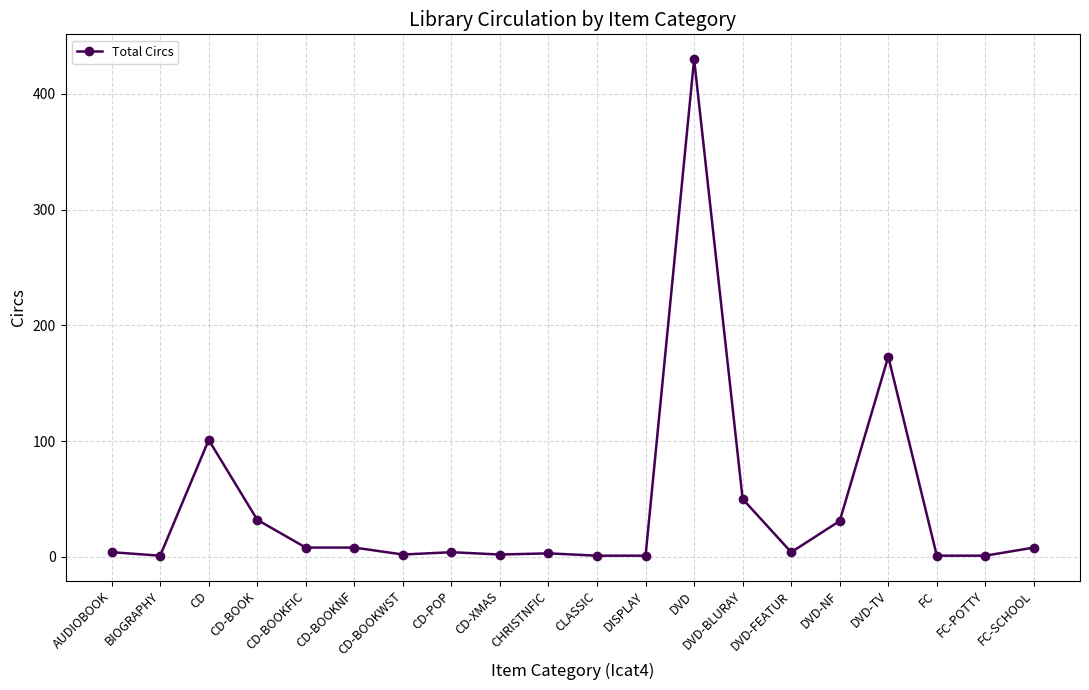

At which label is the value closest to 215?

DVD-TV